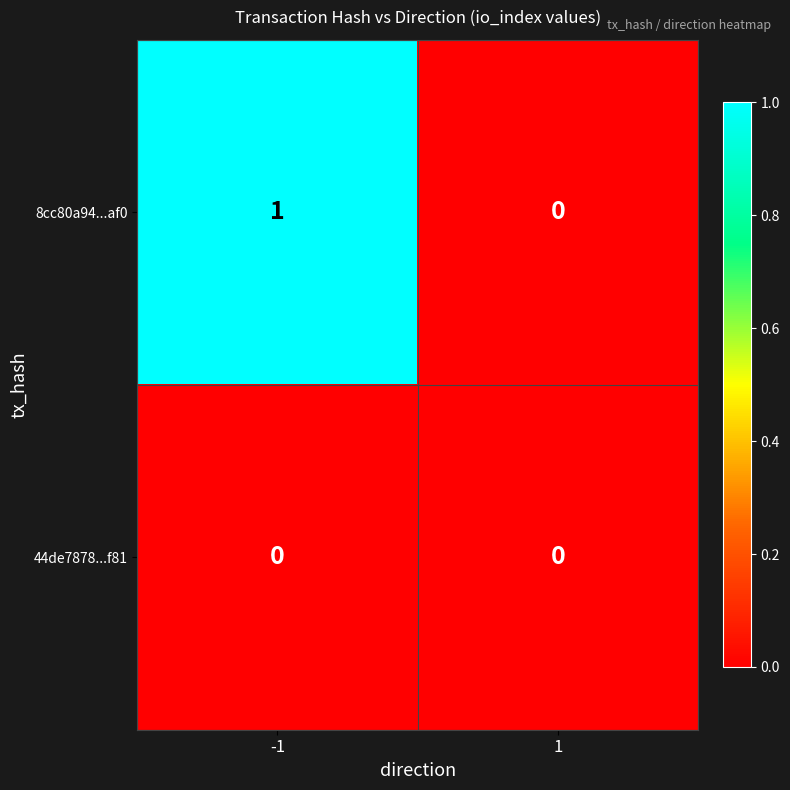

Reading left to right, transcribe all the data shown in this chart.

8cc80a94...af0: 1	0
44de7878...f81: 0	0